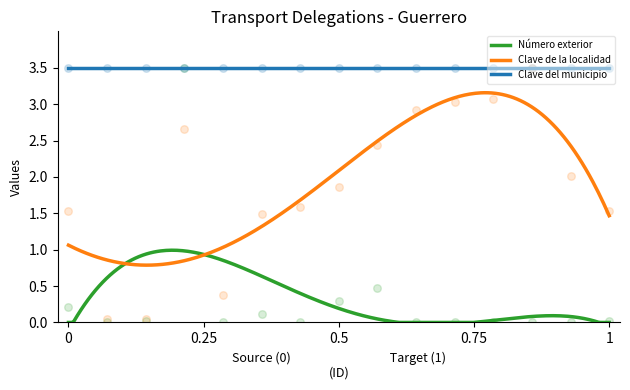

At which category is the sum across all series the highest?

4